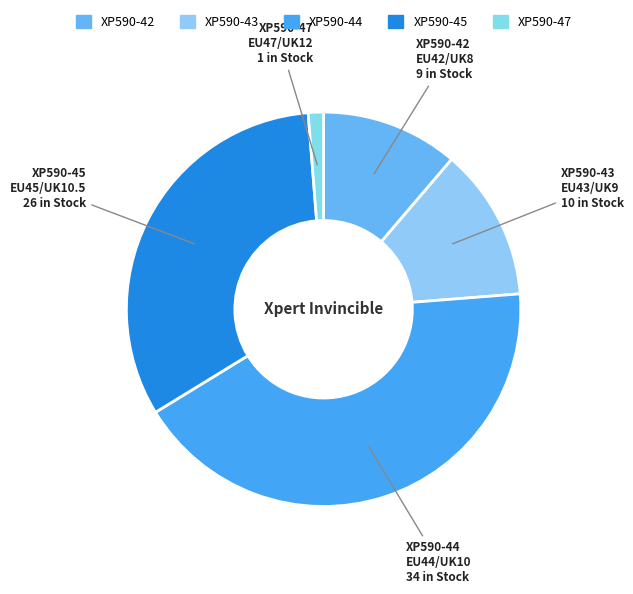

How many slices are in this pie chart?

5